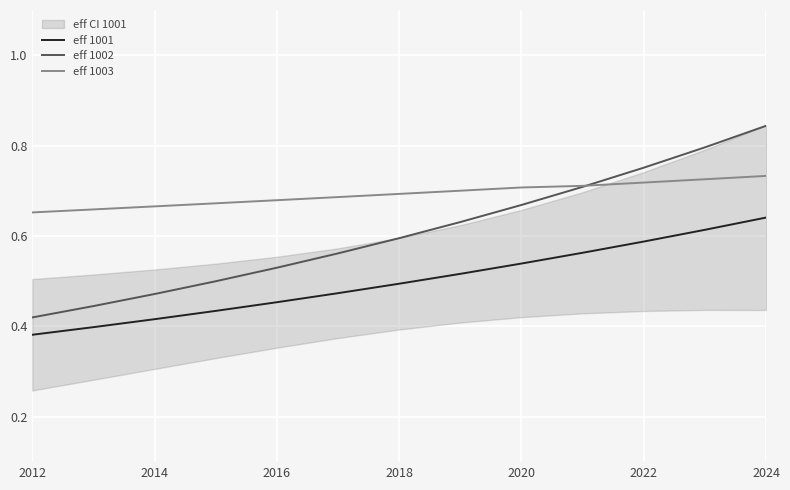

What is the sum of all eff 1002 values?

7.9